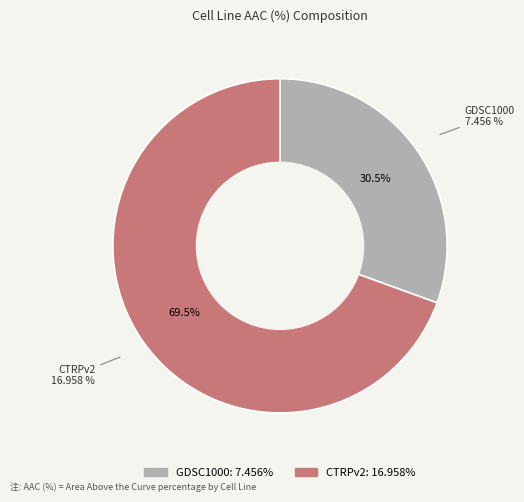

True or false: CTRPv2 accounts for 61% of the total.

False